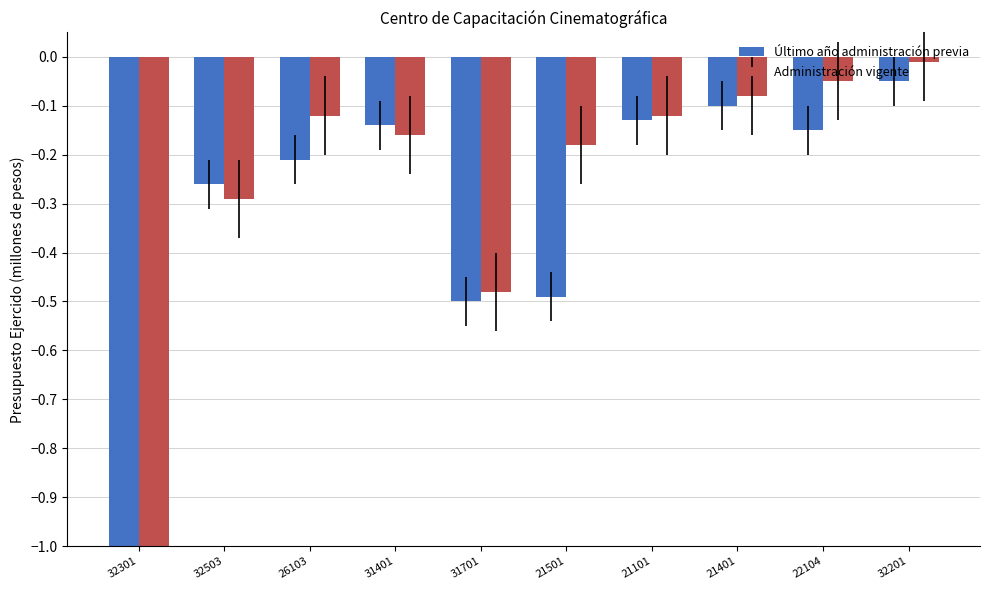

What is the sum of the Administración vigente values at 32503 and 32301?

-1.5